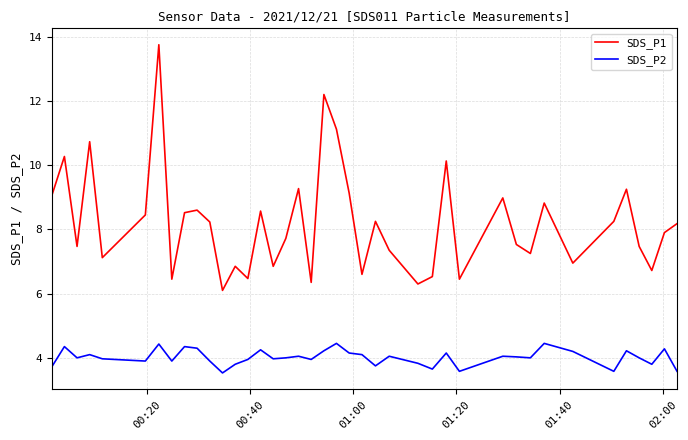

At how many categories does at least one series exceed 6?

40